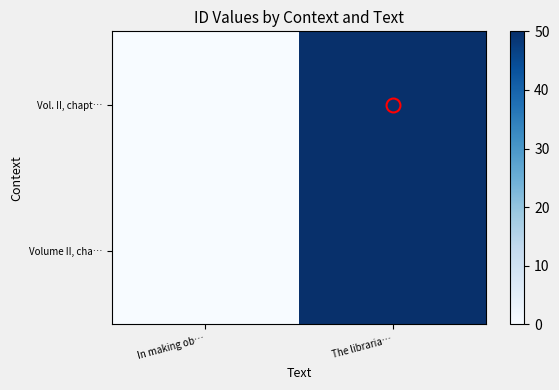

At which category does the chart reach its peak across all series?

The libraria…